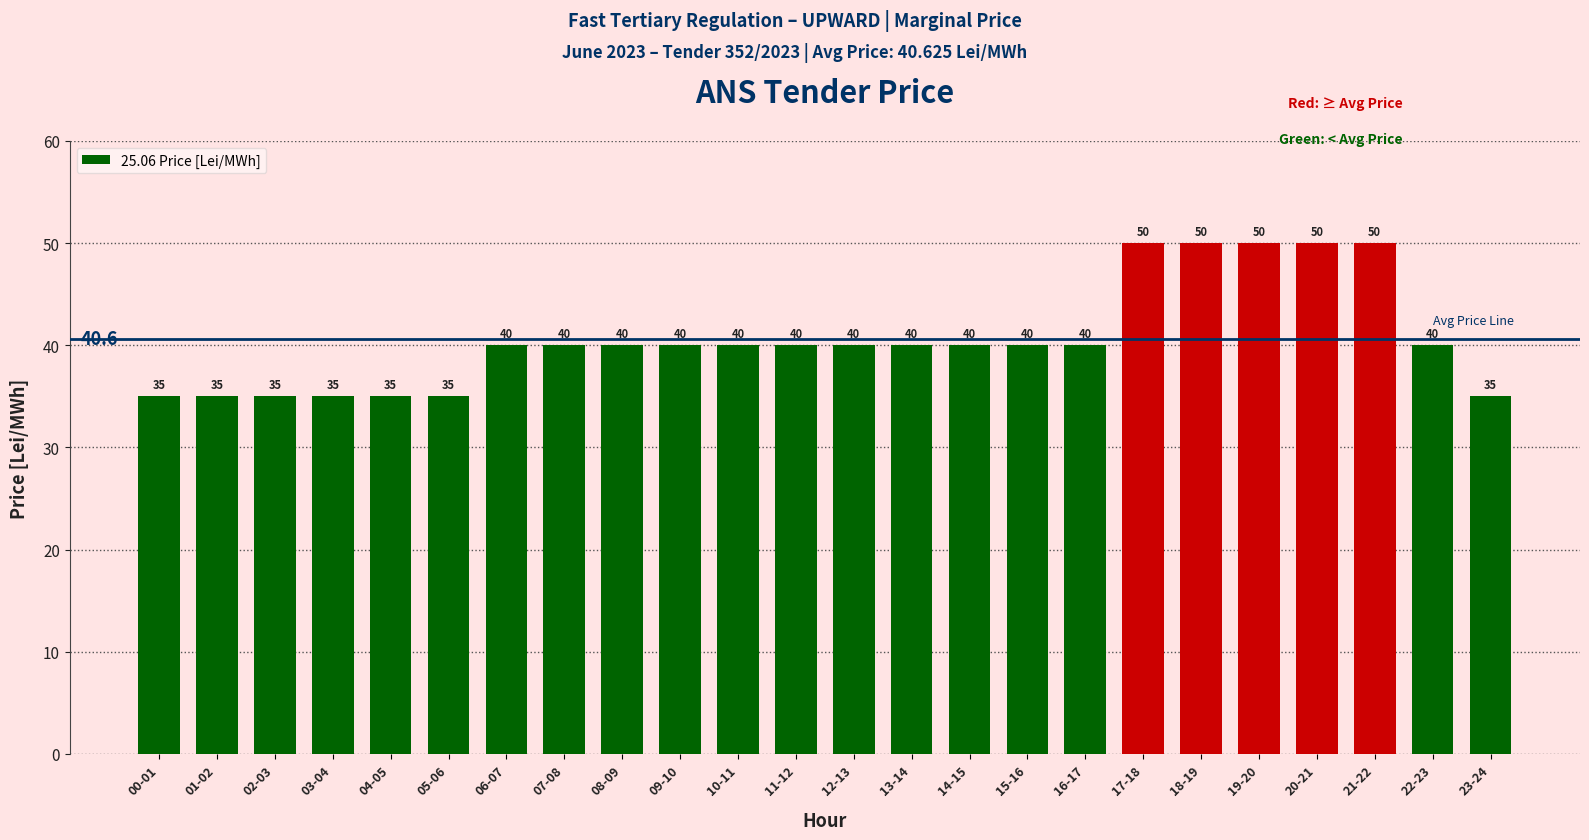

Reading left to right, transcribe all the data shown in this chart.

35	35	35	35	35	35	40	40	40	40	40	40	40	40	40	40	40	50	50	50	50	50	40	35